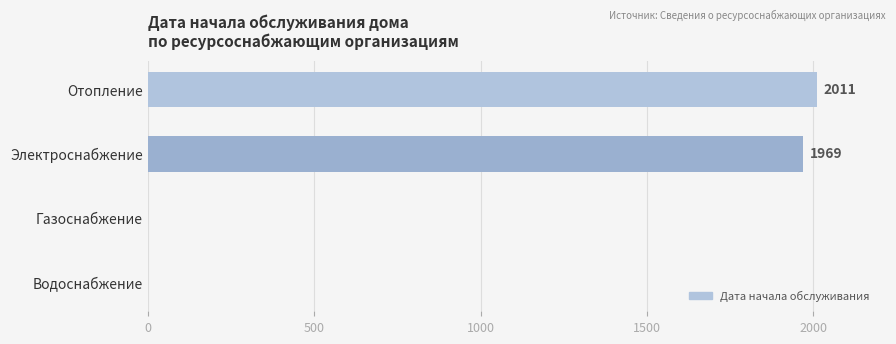

What is the sum of the values at Водоснабжение and Отопление?

2011